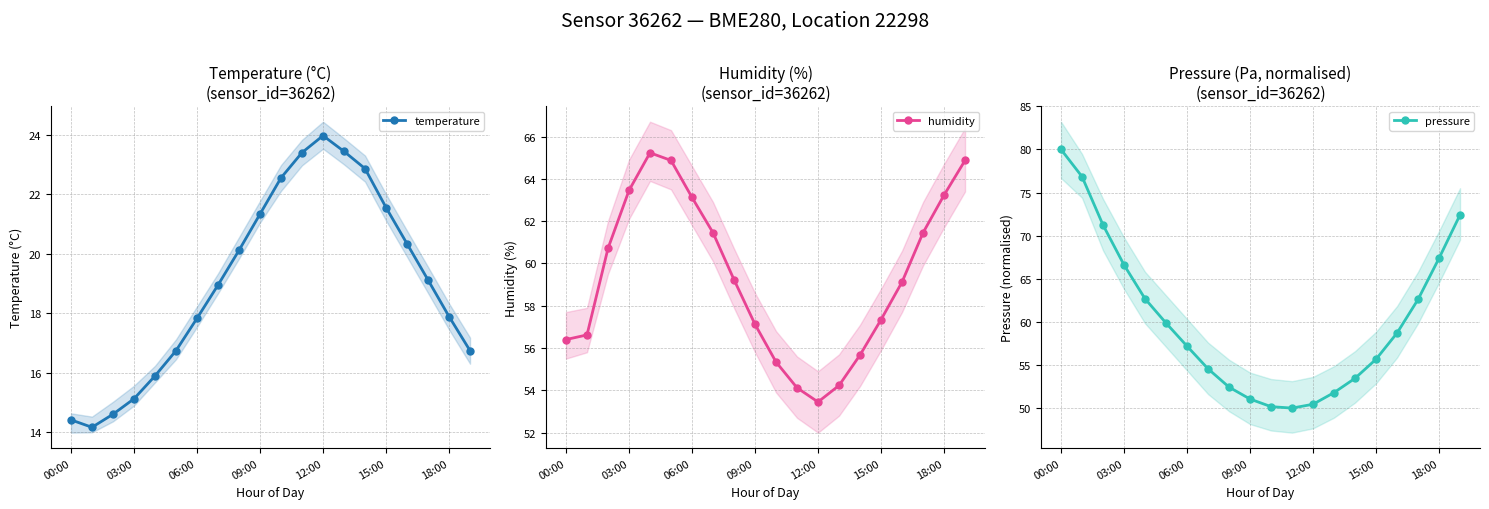

What are all the series names shown in the legend?

temperature, humidity, pressure